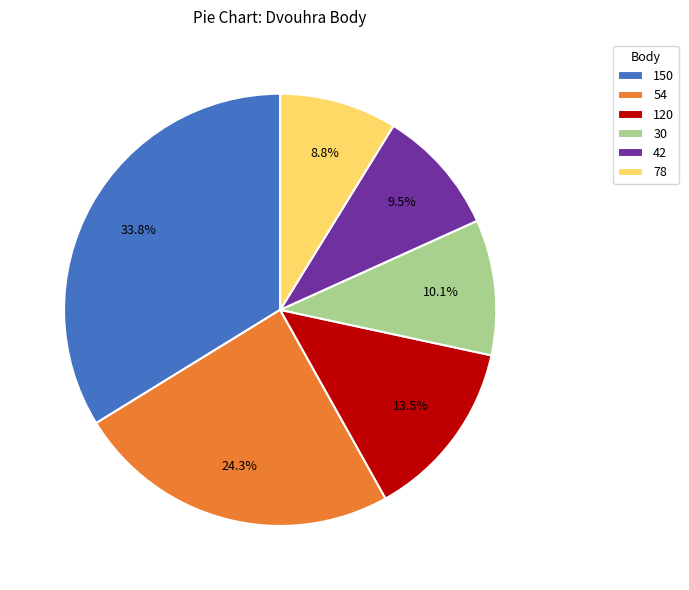

What is the ratio of the value at 54 to the value at 120?

1.8